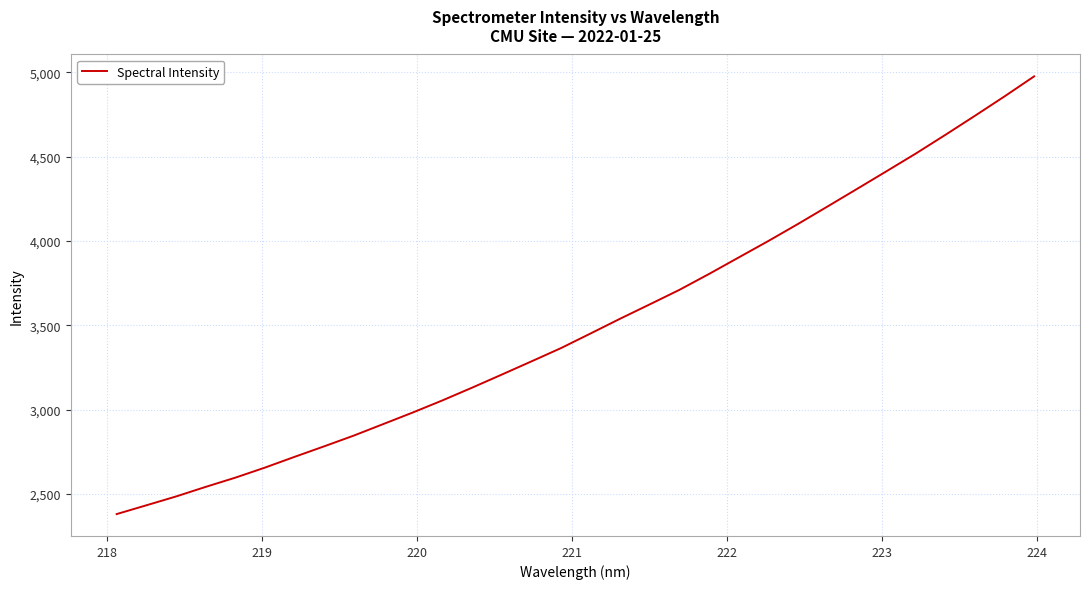

What is the difference between the maximum and minimum values?

2595.4